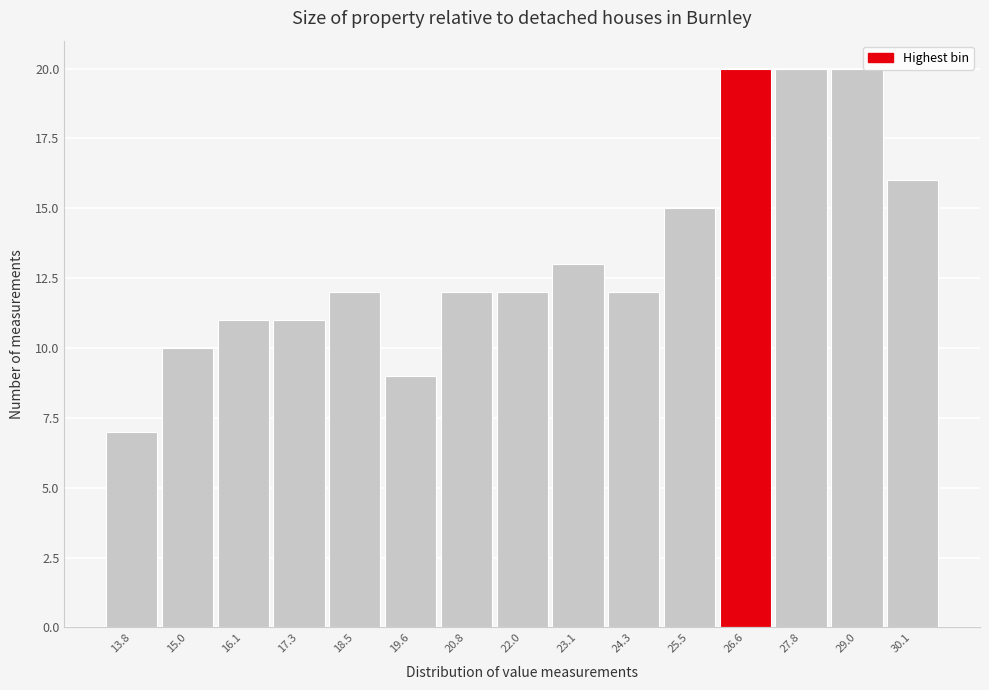

Reading right to left, transcribe all the data shown in this chart.

30.1=16	29.0=20	27.8=20	26.6=20	25.5=15	24.3=12	23.1=13	22.0=12	20.8=12	19.6=9	18.5=12	17.3=11	16.1=11	15.0=10	13.8=7